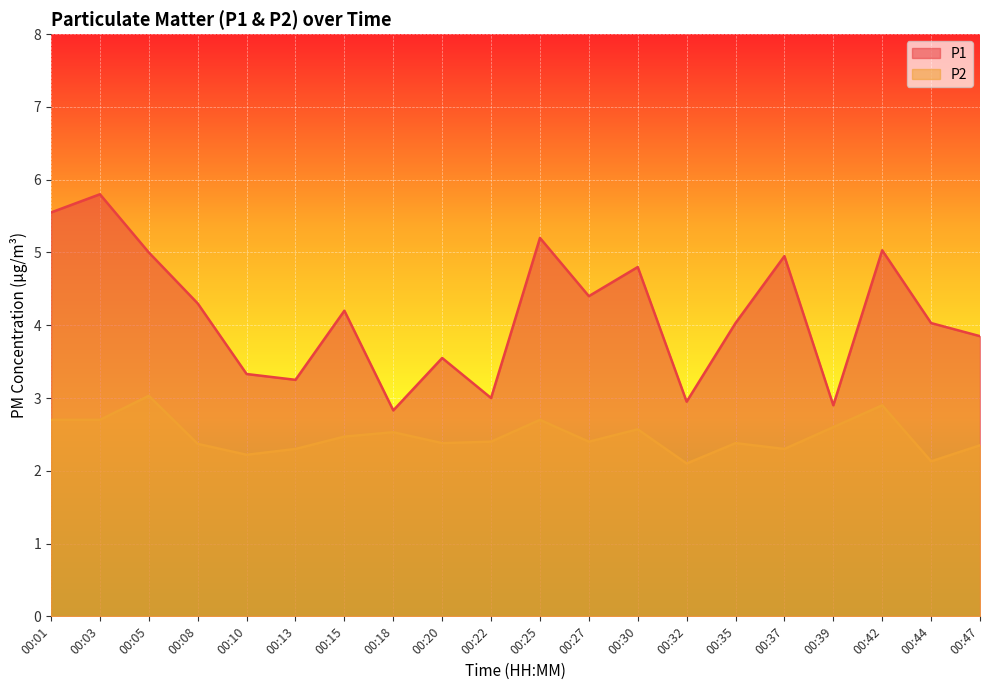

How many lines are shown in the chart?

2